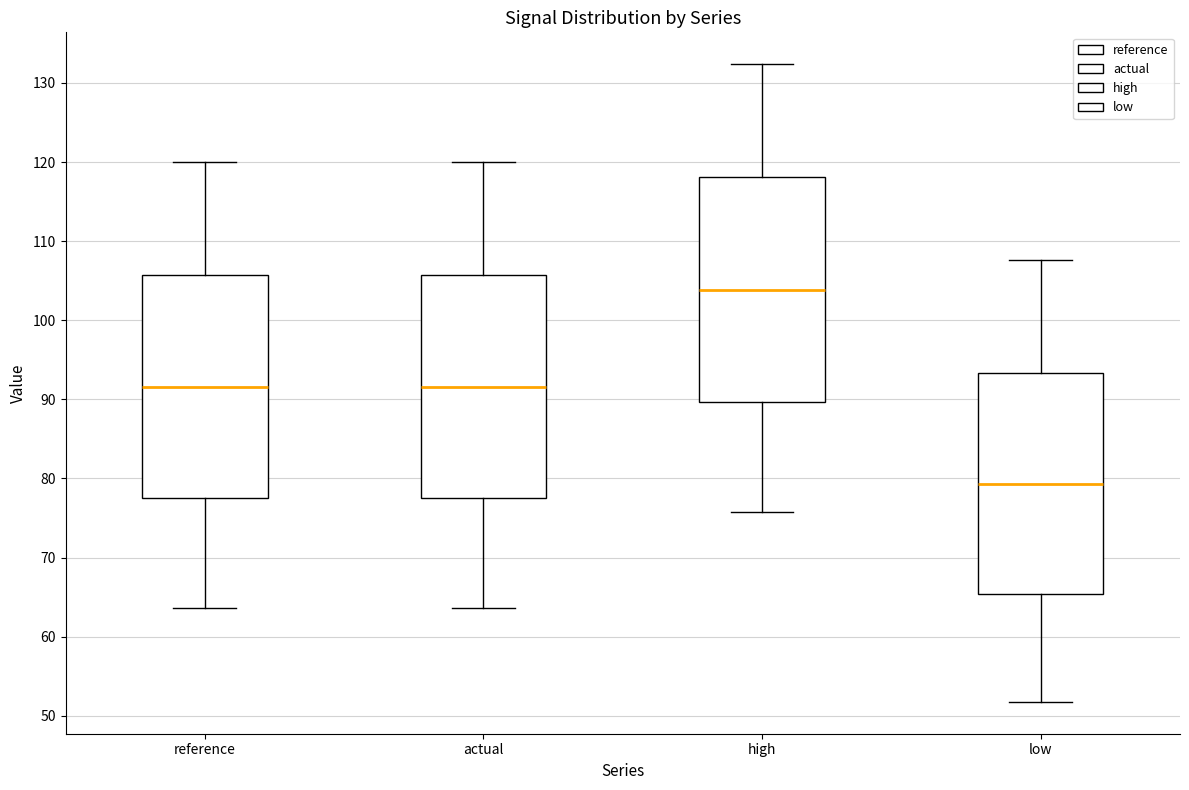

Reading left to right, transcribe this box plot: for each box, give where its median line is, the range the box spans, and where its two whiskers end, as read against the y-axis. The values are not printed on the chart, so give them approximately, as read against the axis.

reference: median 92, box 78 to 106, whiskers 64 to 120
actual: median 92, box 77 to 106, whiskers 64 to 120
high: median 104, box 90 to 118, whiskers 76 to 132
low: median 79, box 65 to 93, whiskers 52 to 108